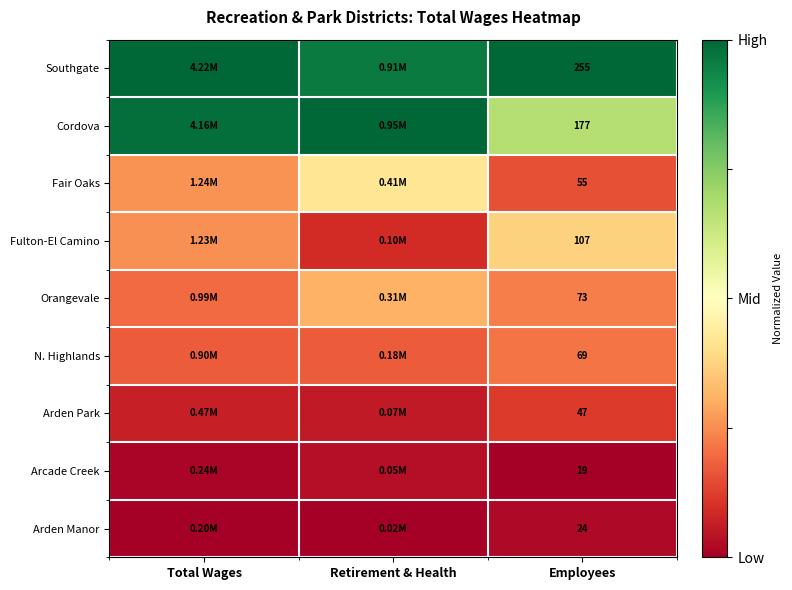

Is the value of Arden Park at Employees greater than the value of Cordova at Employees?

No